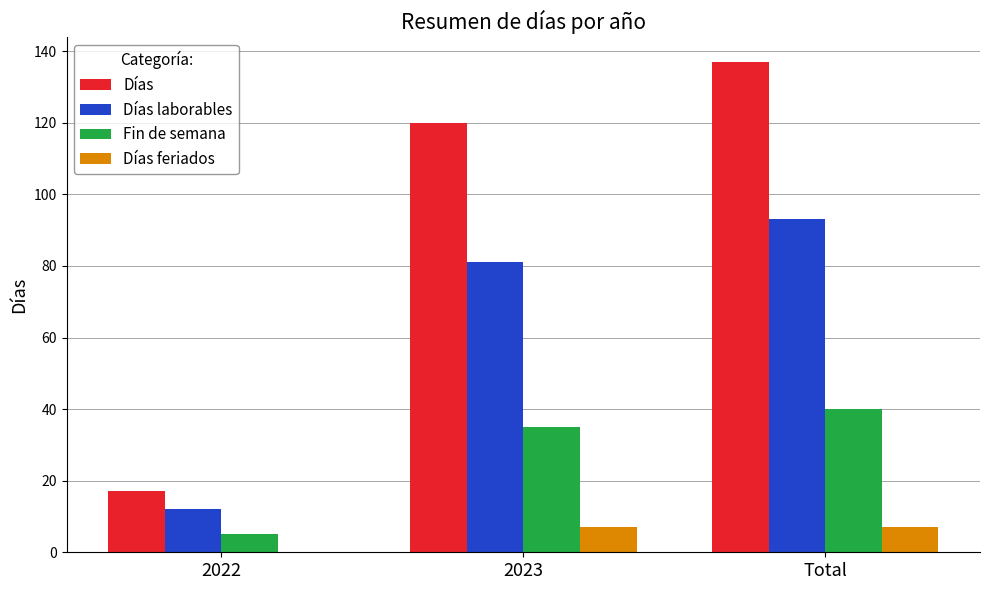

Read the Días feriados value at Total.

7